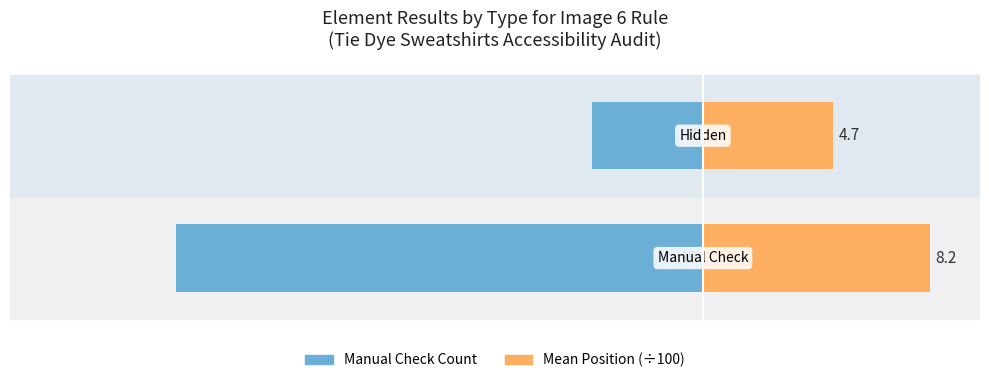

What is the lowest value of the Manual Check Count series?

-19.0